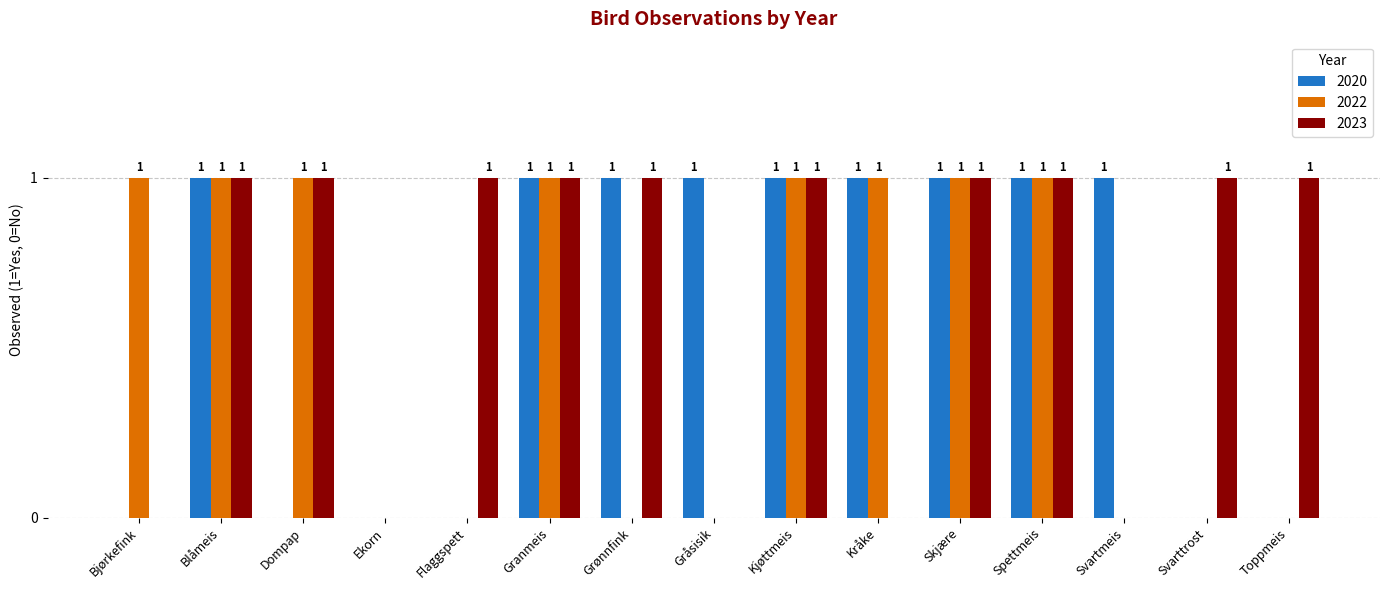

Which series has the largest total across all categories?

2023